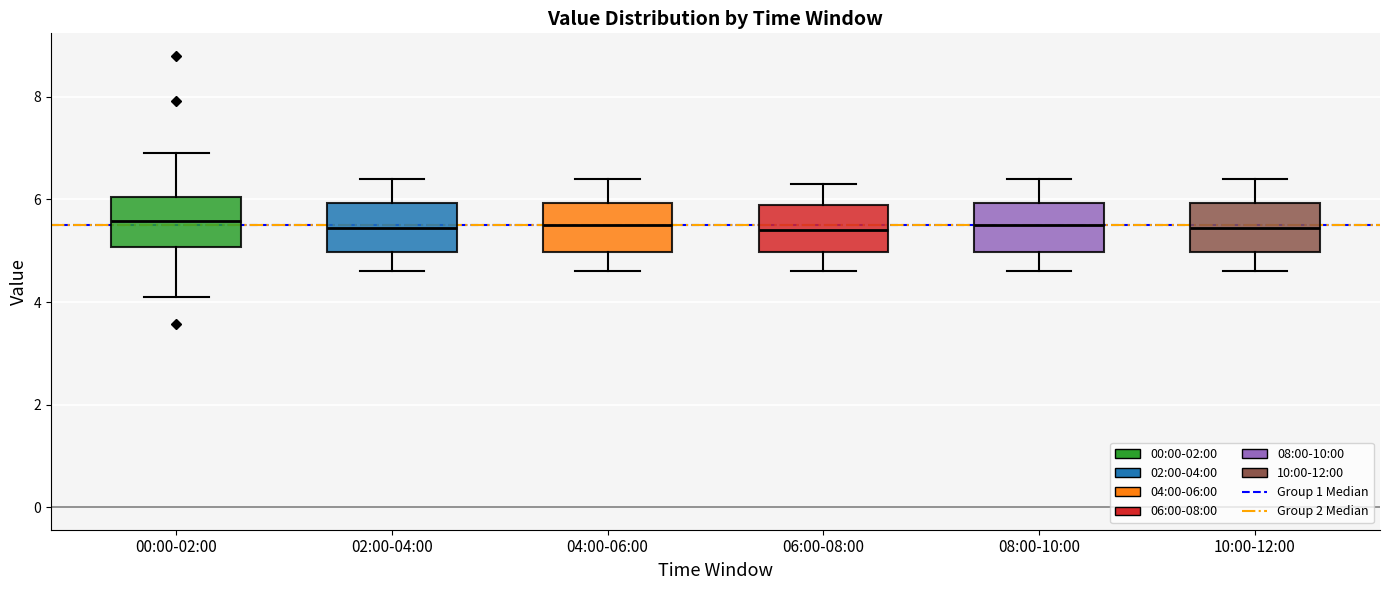

Reading left to right, read every box against the y-axis: the position of its median line, the range the box covers, and the ends of its whiskers. The values are not printed on the chart, so give them approximately, as read against the axis.

00:00-02:00: median 5.6, box 5.0 to 6.0, whiskers 4.2 to 7.0
02:00-04:00: median 5.4, box 5.0 to 6.0, whiskers 4.6 to 6.4
04:00-06:00: median 5.6, box 5.0 to 6.0, whiskers 4.6 to 6.4
06:00-08:00: median 5.4, box 5.0 to 6.0, whiskers 4.6 to 6.4
08:00-10:00: median 5.6, box 5.0 to 6.0, whiskers 4.6 to 6.4
10:00-12:00: median 5.4, box 5.0 to 6.0, whiskers 4.6 to 6.4